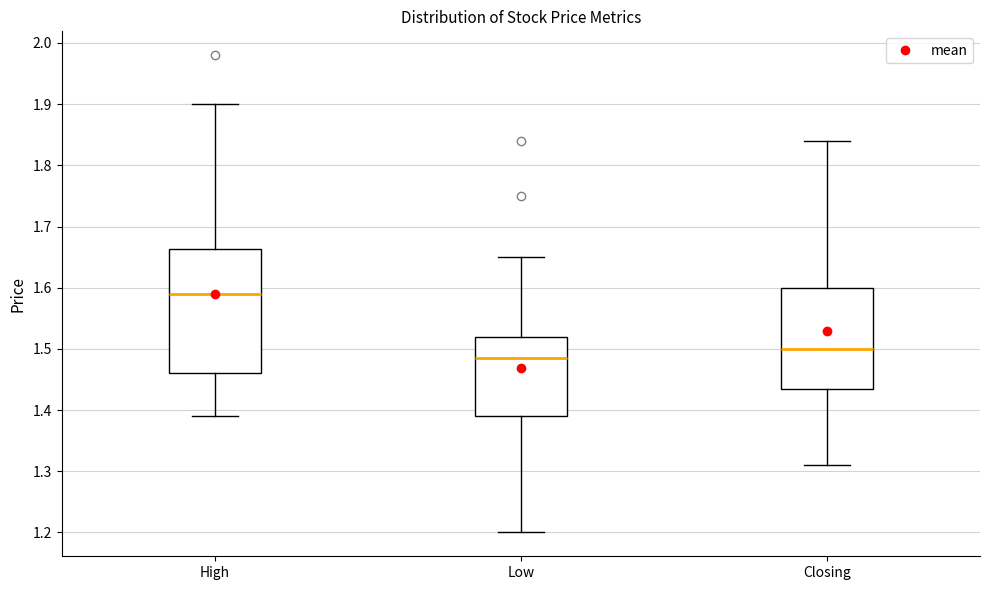

Reading left to right, transcribe this box plot: for each box, give where its median line is, the range the box spans, and where its two whiskers end, as read against the y-axis. The values are not printed on the chart, so give them approximately, as read against the axis.

High: median 1.59, box 1.46 to 1.66, whiskers 1.39 to 1.90
Low: median 1.49, box 1.39 to 1.52, whiskers 1.20 to 1.65
Closing: median 1.50, box 1.44 to 1.60, whiskers 1.31 to 1.84